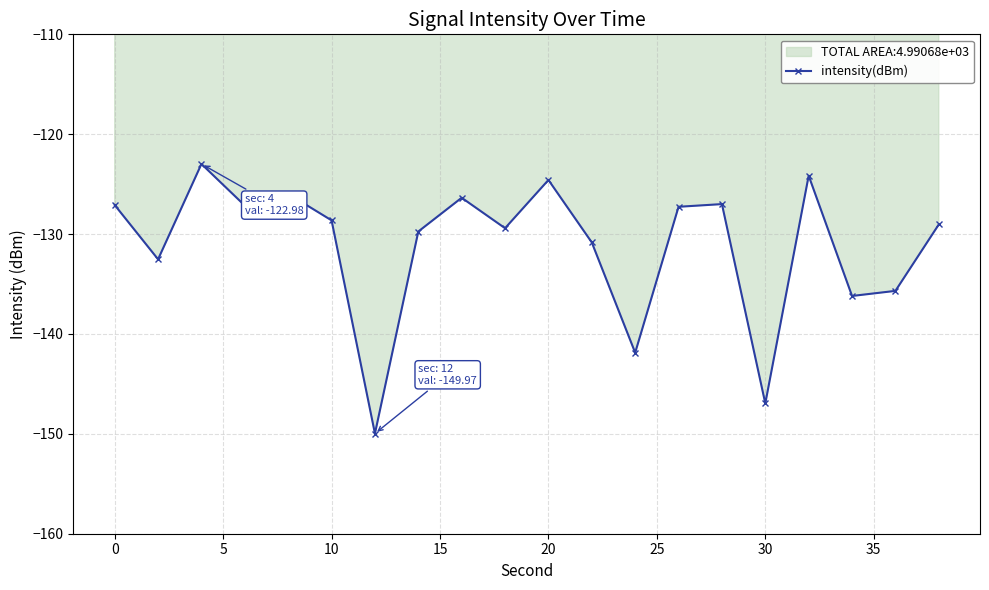

What is the smallest value displayed?

-150.0